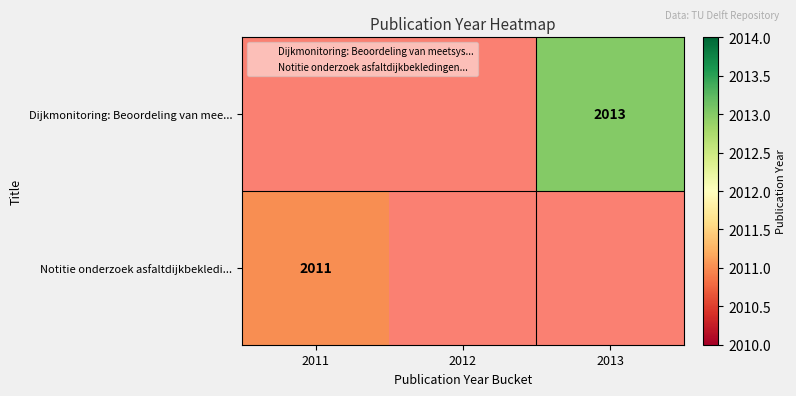

Which series has the widest spread of values?

Notitie onderzoek asfaltdijkbekledi...